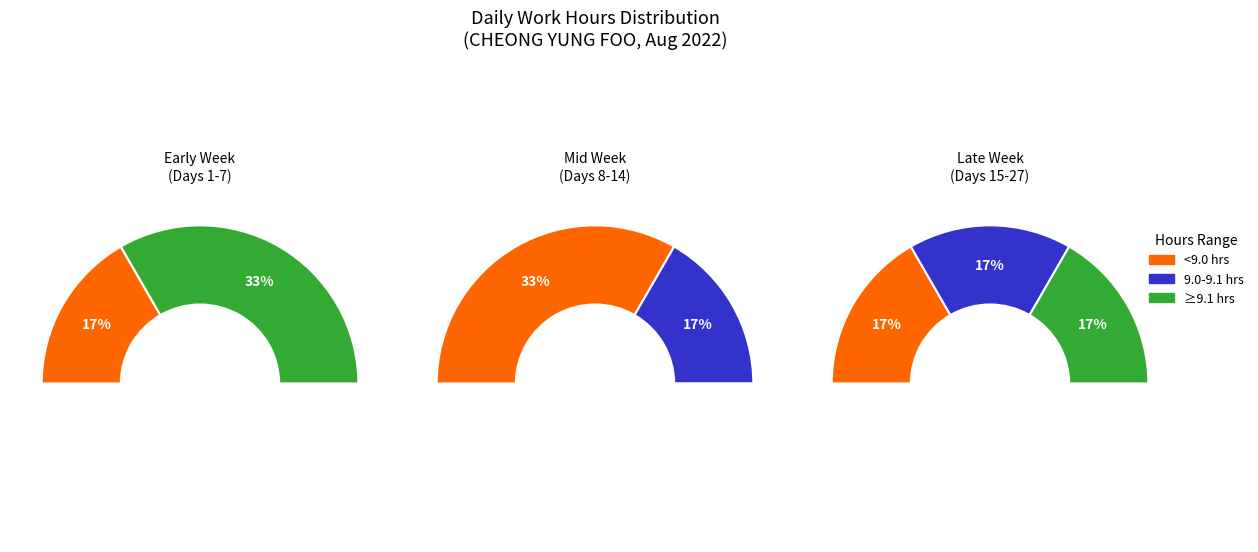

Combined, do 19 and 3 account for over 50%?

No